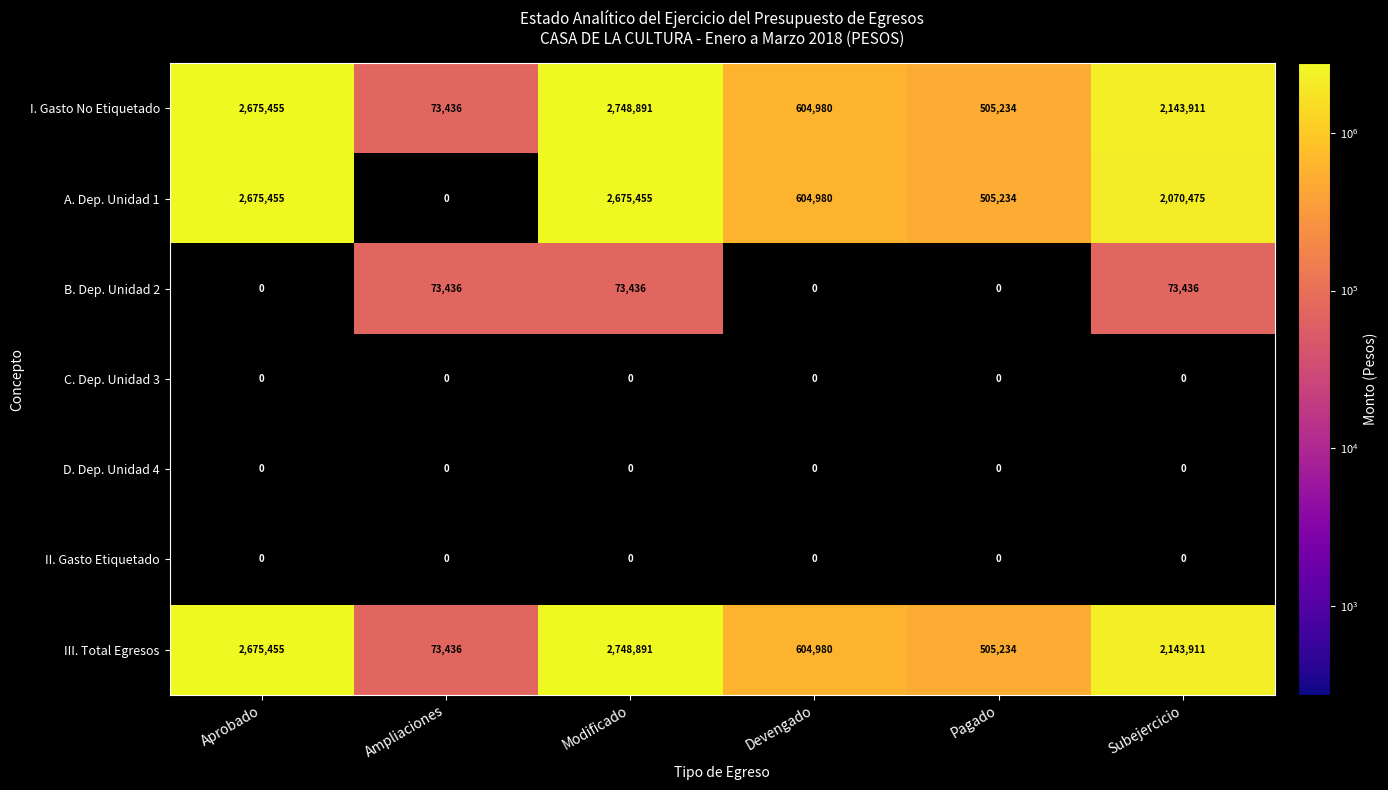

What is the difference between the maximum and minimum values in the A. Dep. Unidad 1 series?

2675455